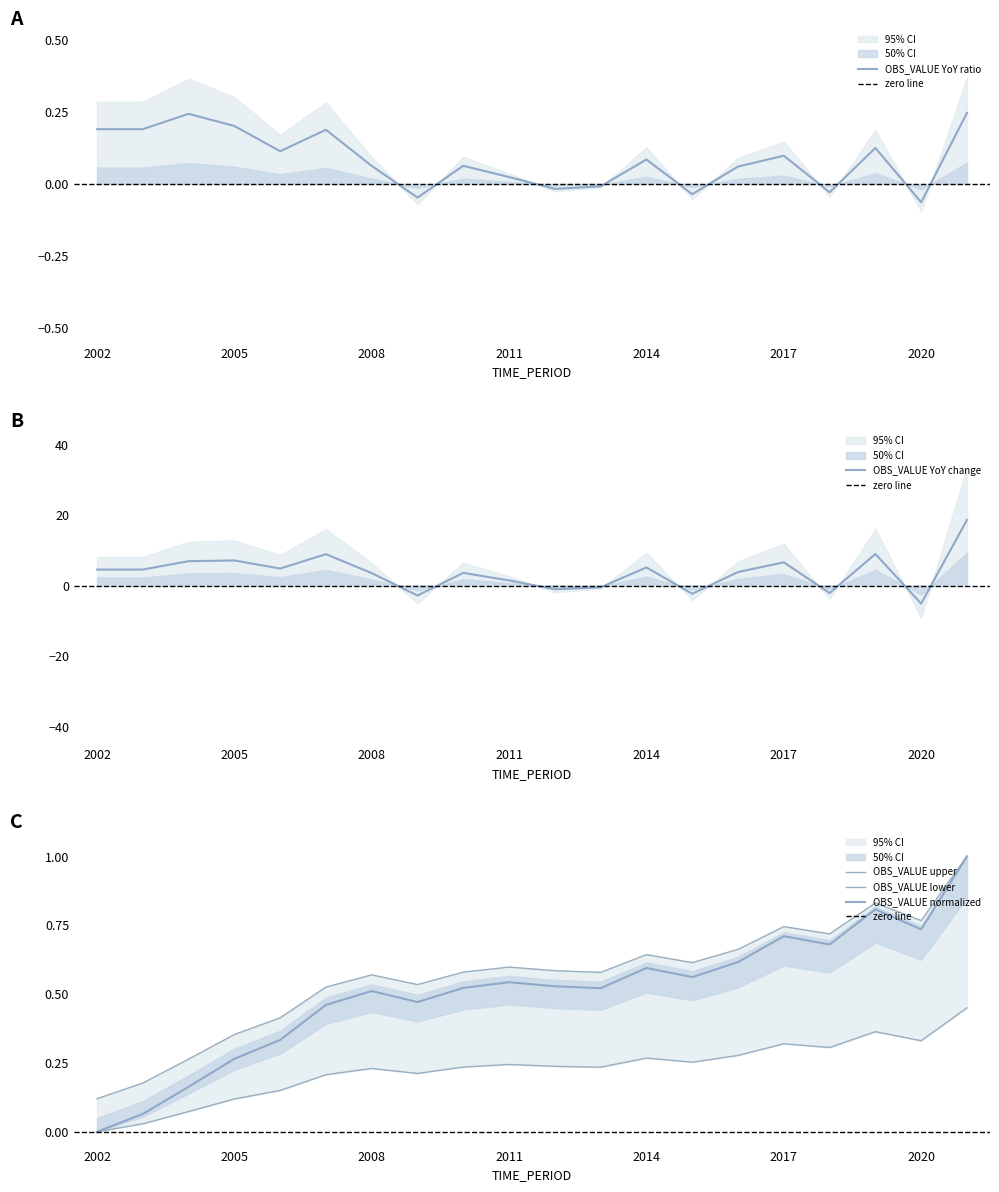

True or false: the data shows 0.6 at 2012.

True